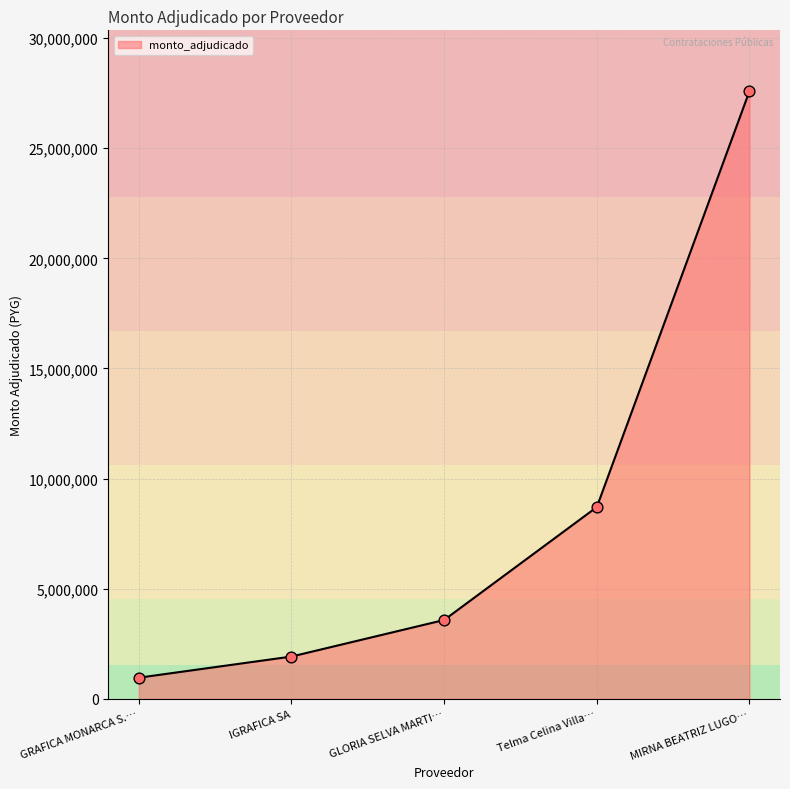

What is the change in value from Telma Celina Villa… to MIRNA BEATRIZ LUGO…?

+18888500